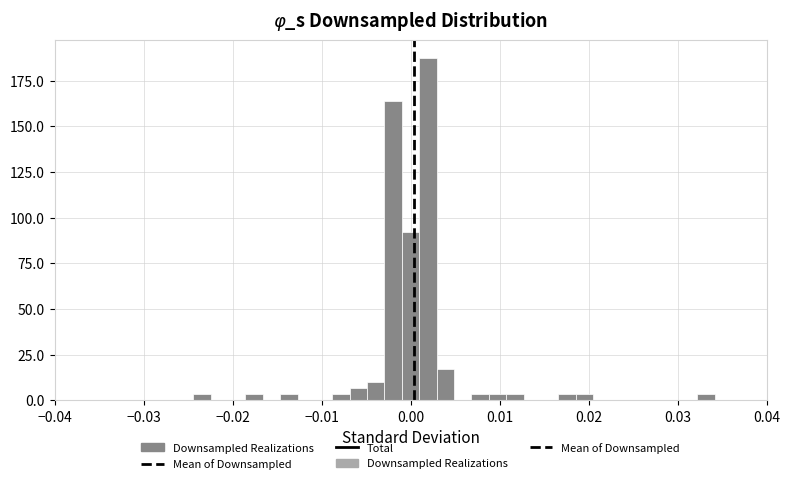

Read against the x-axis, roughly where is the centre of the tallest bar?

0.002